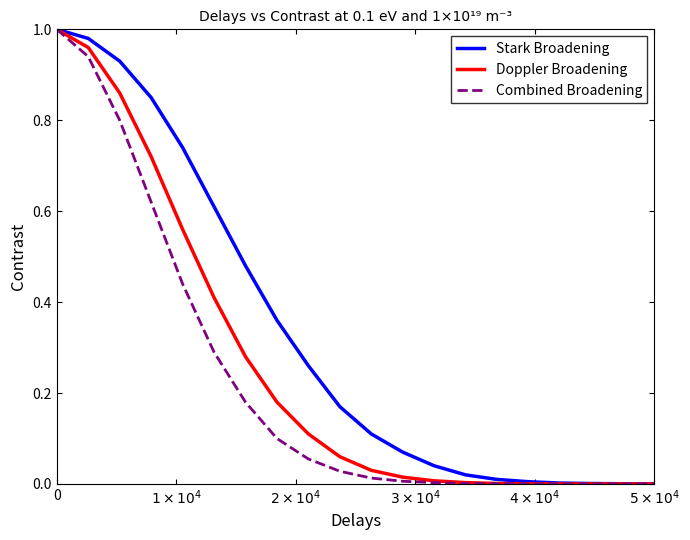

Rank the series by their average value, from highest to lowest.

Stark Broadening, Doppler Broadening, Combined Broadening